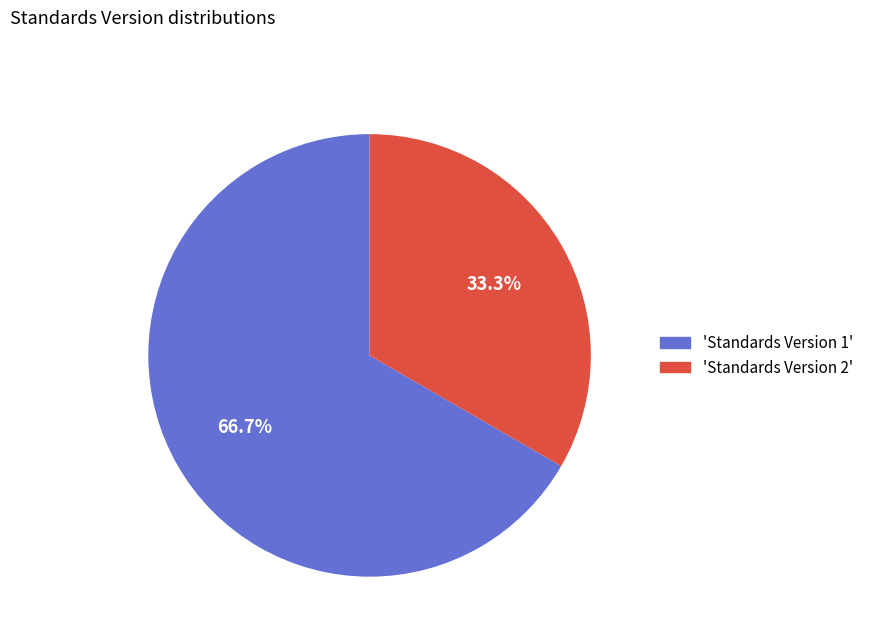

What is the largest slice in the pie chart?

'Standards Version 1'